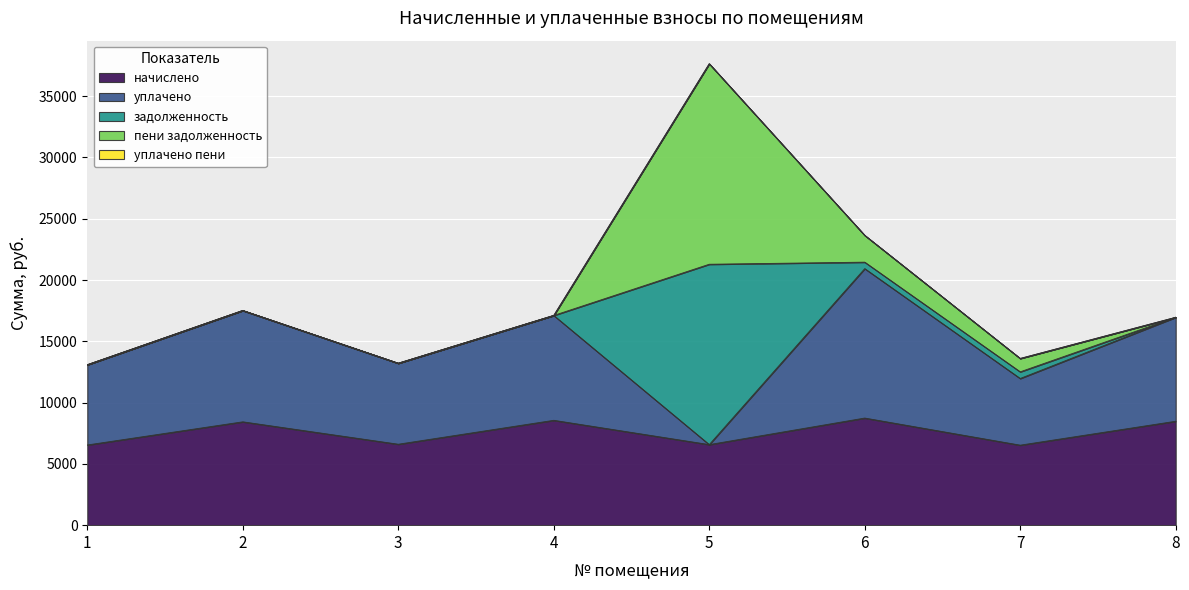

What is the sum of the задолженность values at 5 and 4?

14714.6